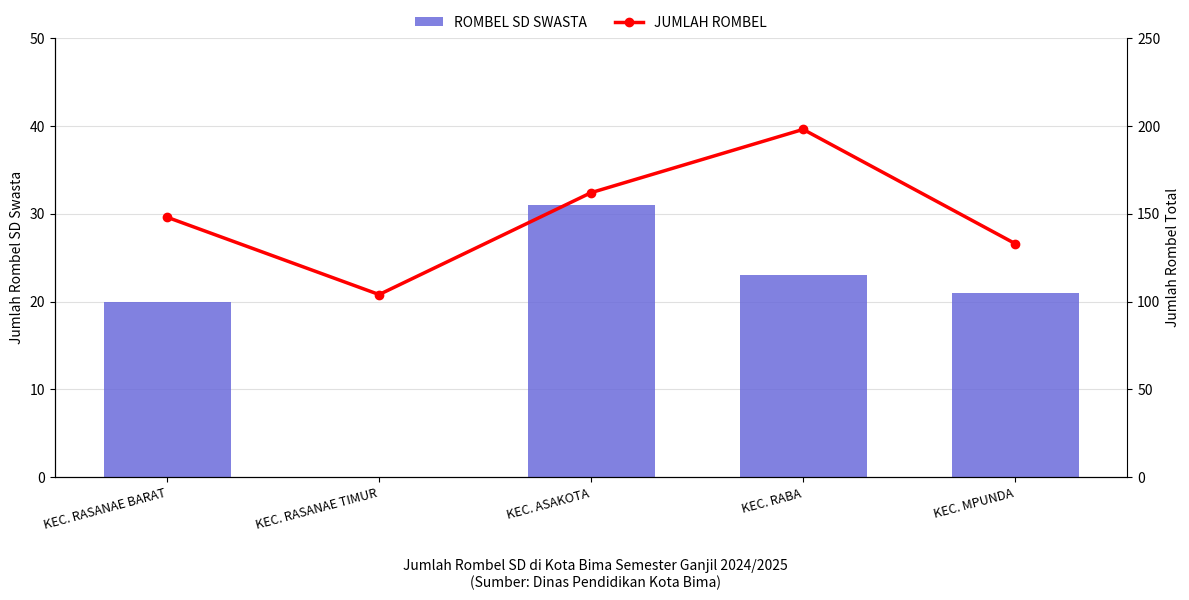

Rank the series by their average value, from lowest to highest.

ROMBEL SD SWASTA, JUMLAH ROMBEL